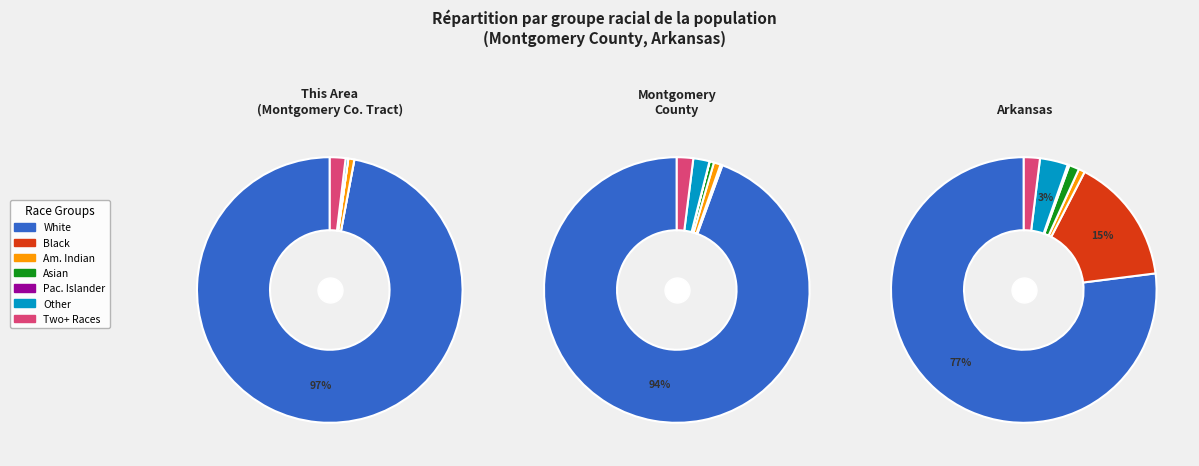

Do arkansas and 4 together represent more than half of the pie?

No